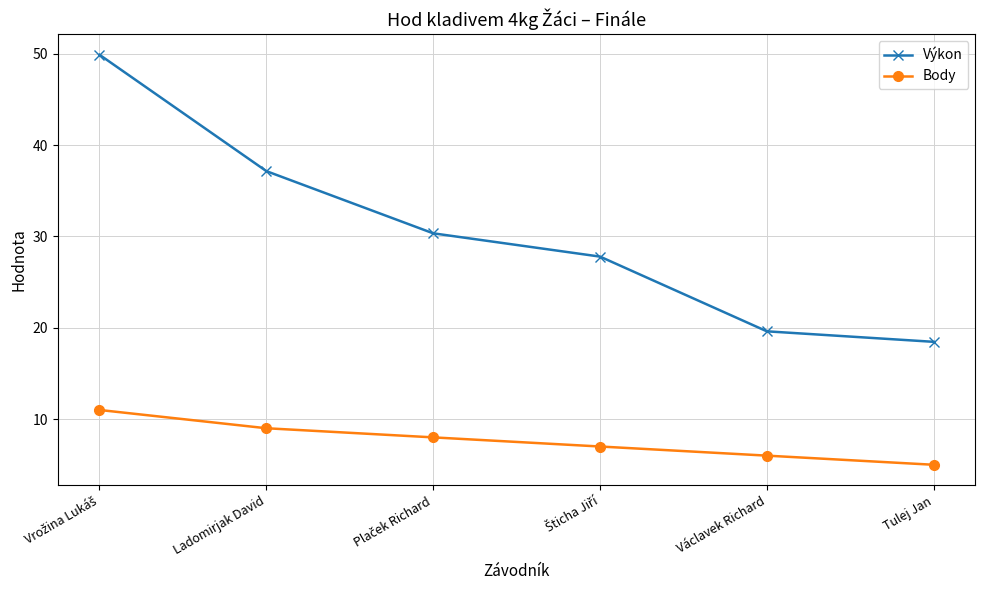

What is the total value across all series at Václavek Richard?

25.6